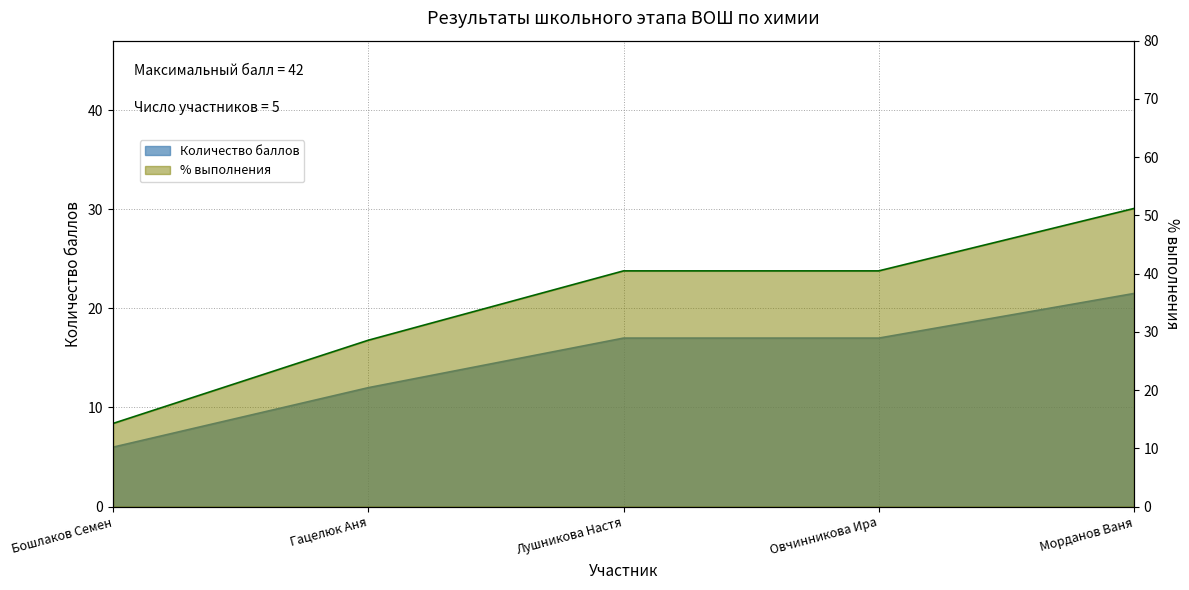

How many lines are shown in the chart?

1